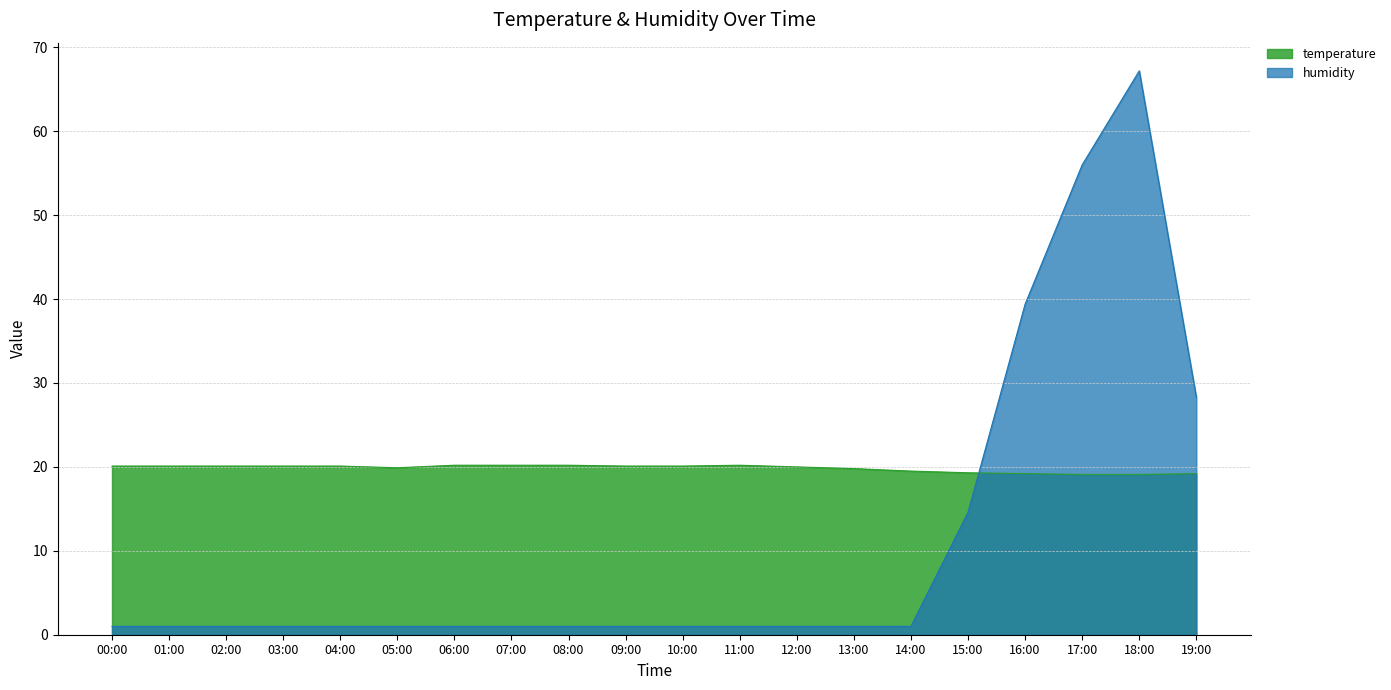

At which category does temperature reach its first local valley?

05:00